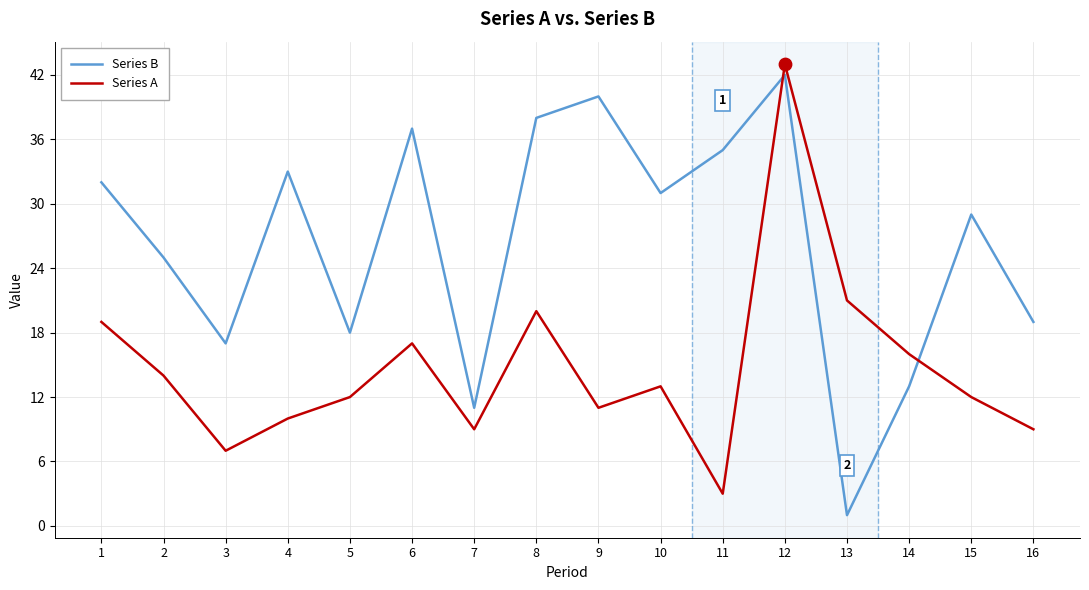

At which category is the sum across all series the highest?

12